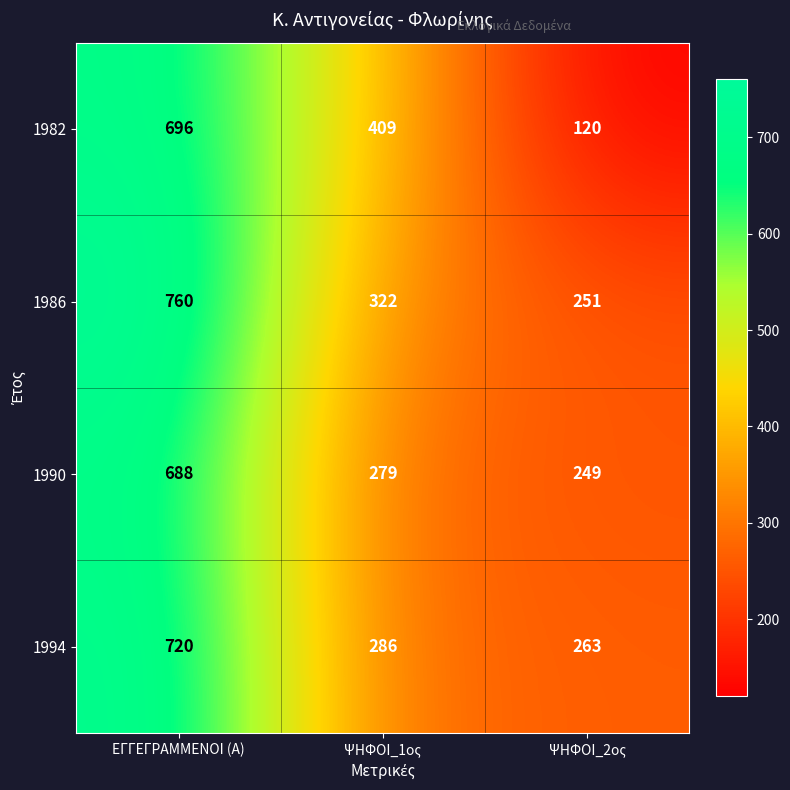

The 1994 series shows 286 at ΨΗΦΟΙ_1ος. True or false?

True